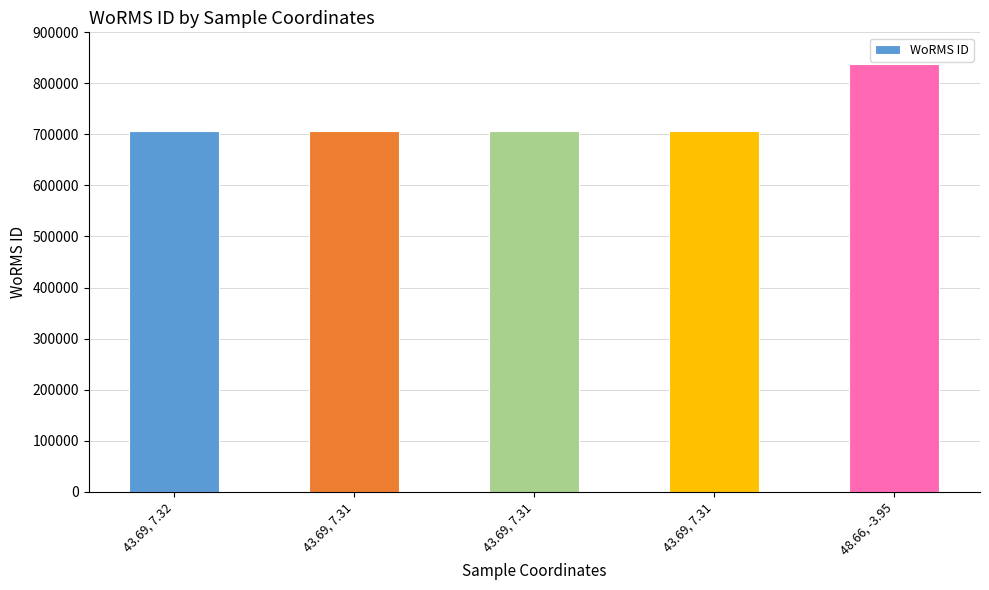

Reading right to left, what are all the values shown in this chart?

838272	707630	707630	707630	707630